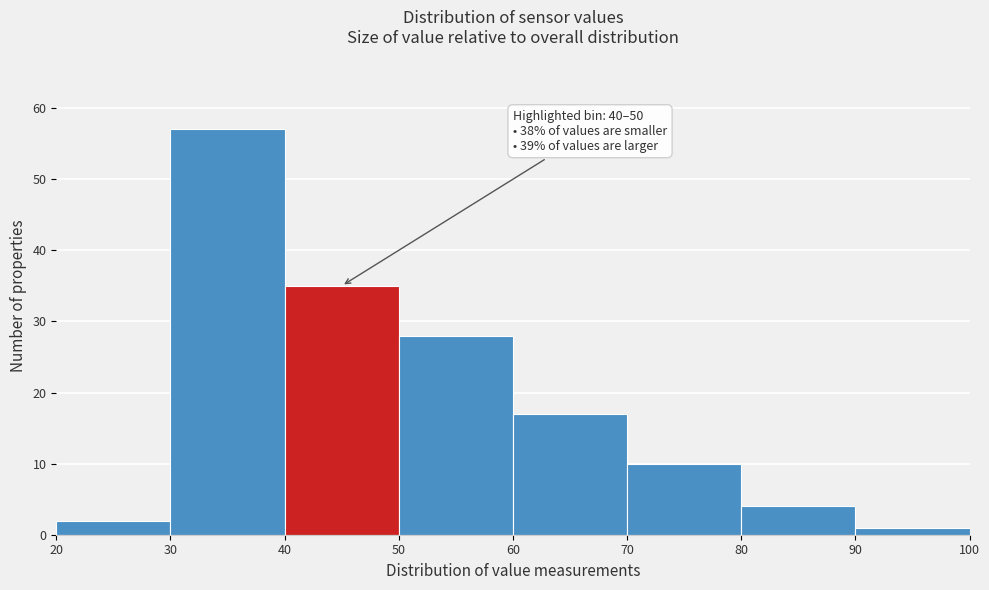

Over which range of the x-axis is the bar tallest?

30 to 40